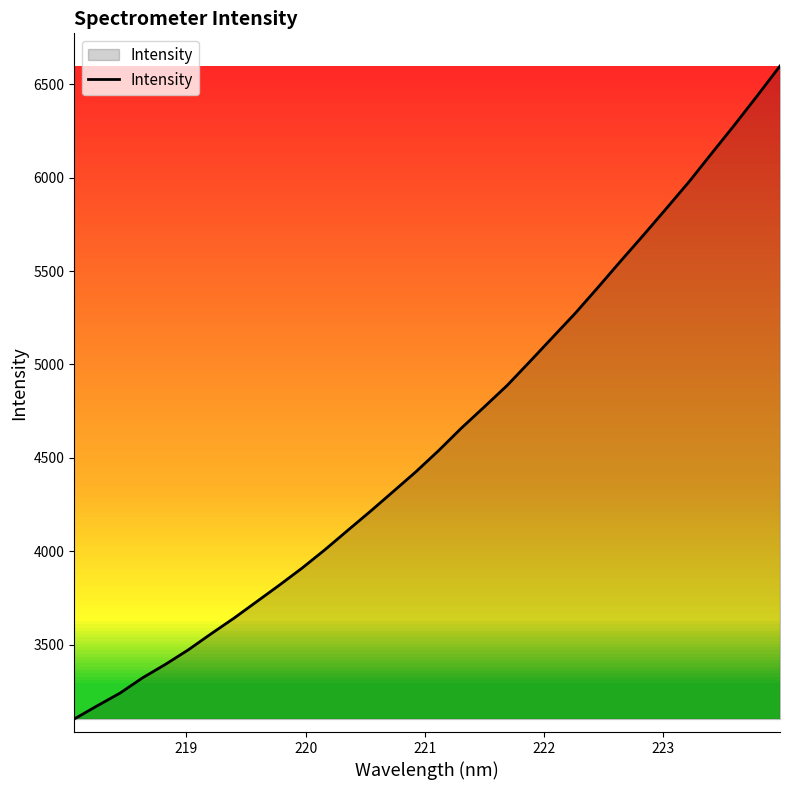

What is the minimum value shown in the chart?

3101.9